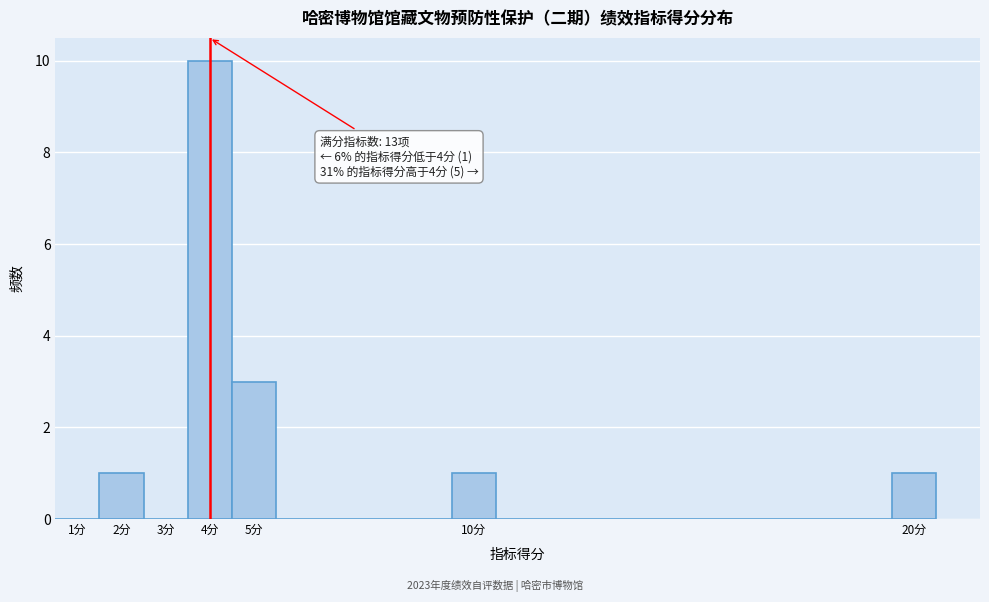

Which range on the x-axis has the tallest bar?

3.5 to 4.5